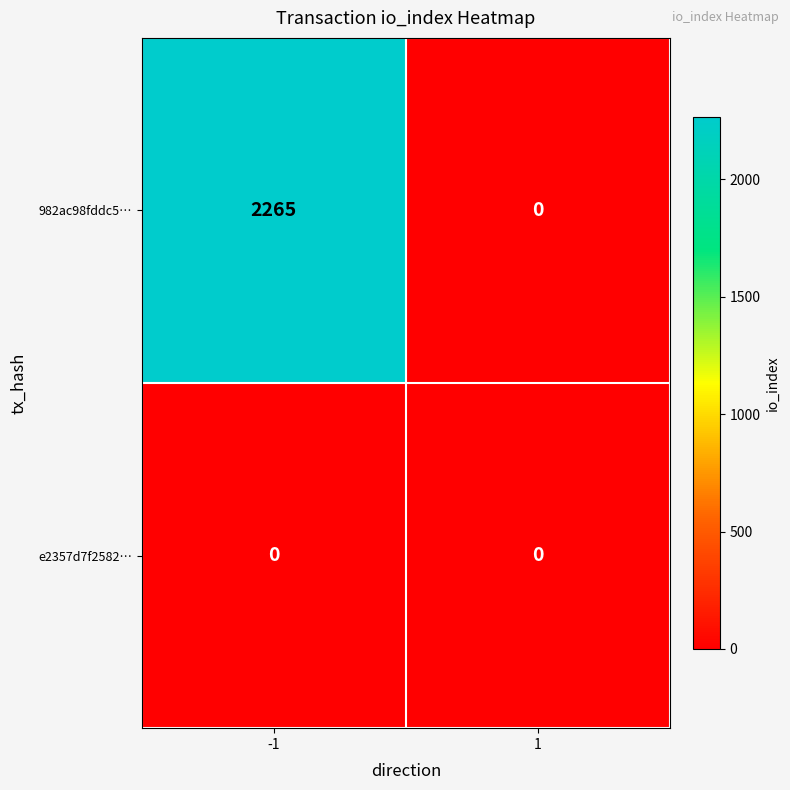

List the series in order of their overall mean, lowest first.

e2357d7f2582…, 982ac98fddc5…